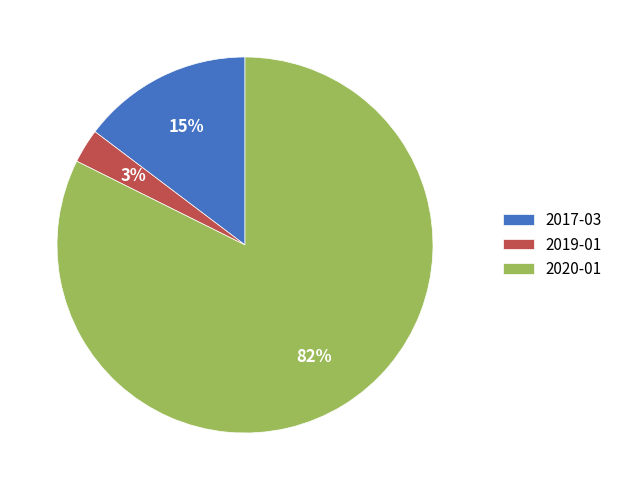

Does 2017-03 account for over 50% of the chart?

No